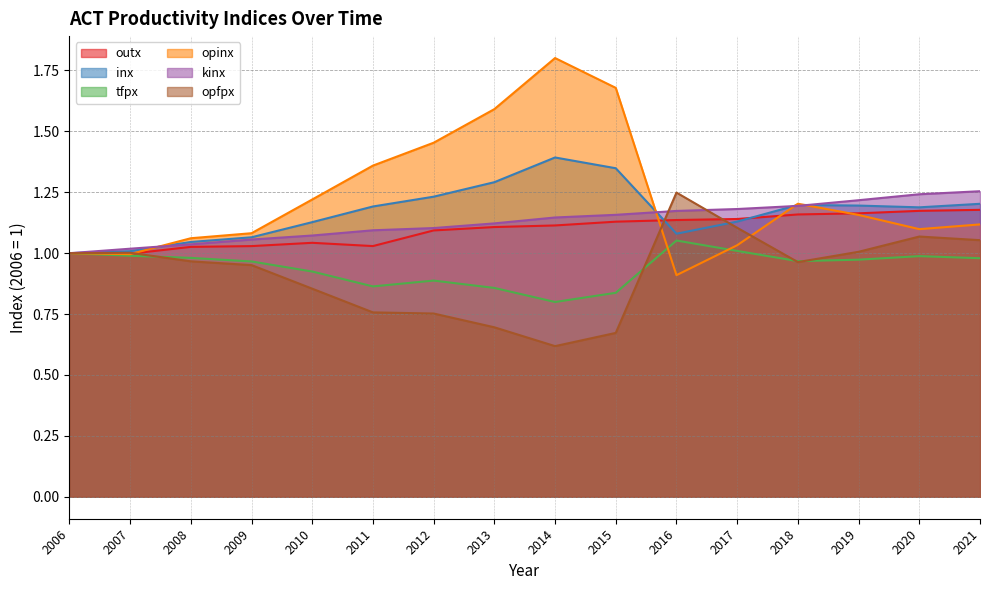

What is the value of the kinx point at the 6th from the left?

1.1